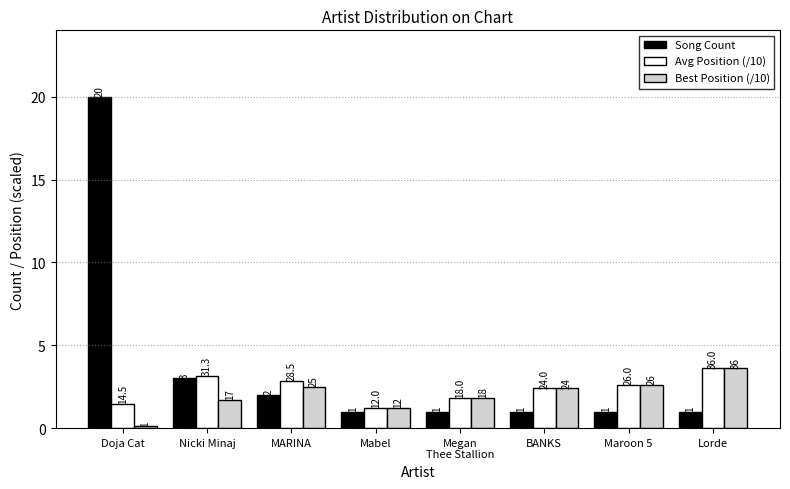

Is the value of Best Position (/10) at Megan
Thee Stallion greater than the value of Song Count at Nicki Minaj?

No